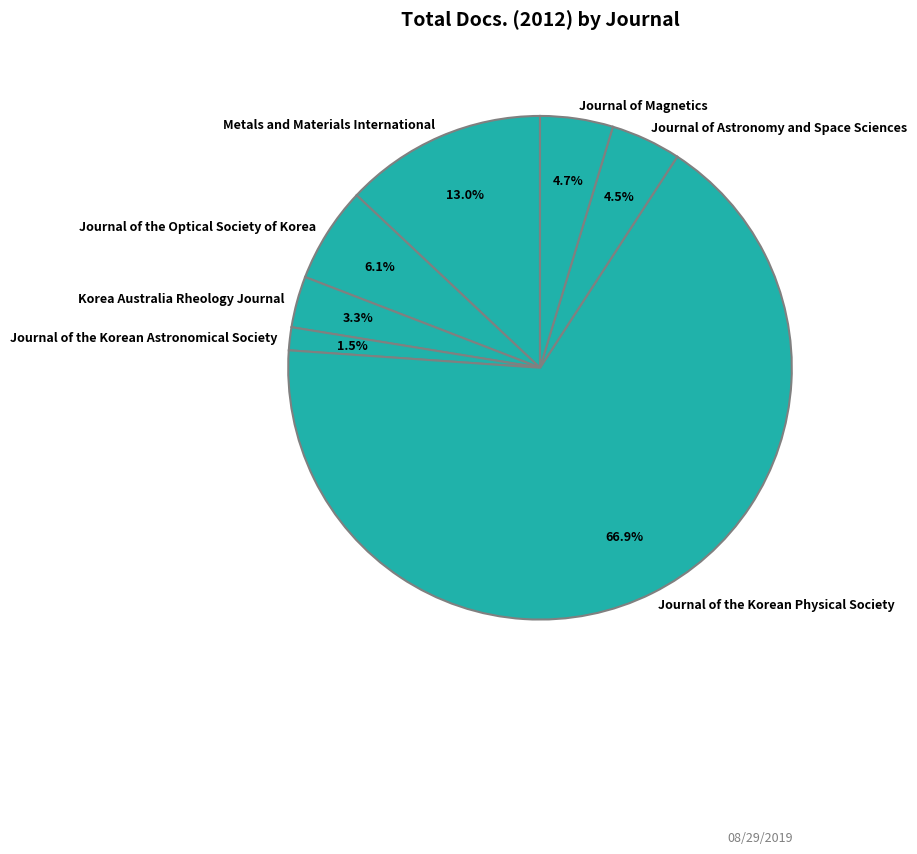

Which slice represents more than half of the pie?

Journal of the Korean Physical Society